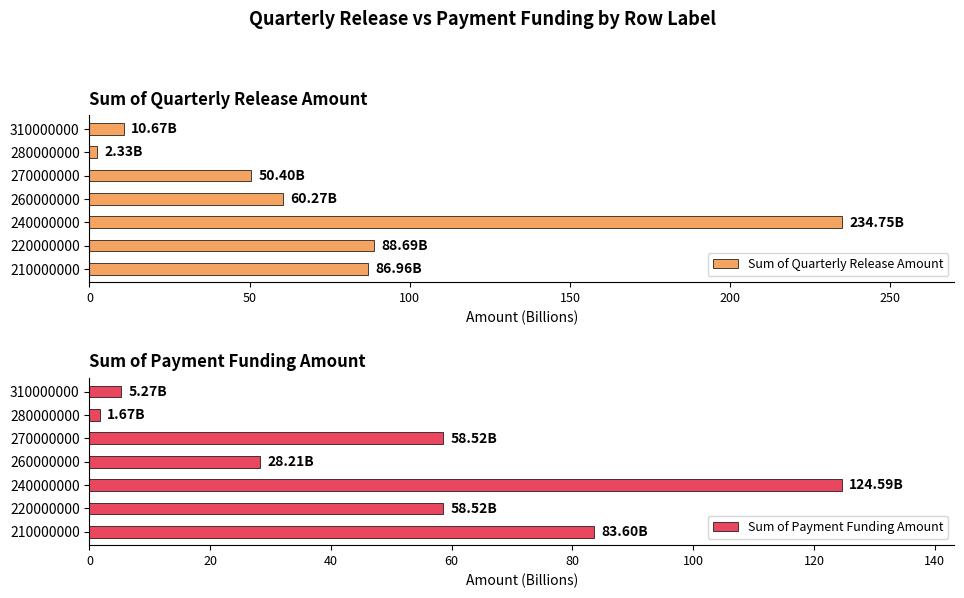

True or false: Sum of Payment Funding Amount has a value of 58.5 at 270000000.

True